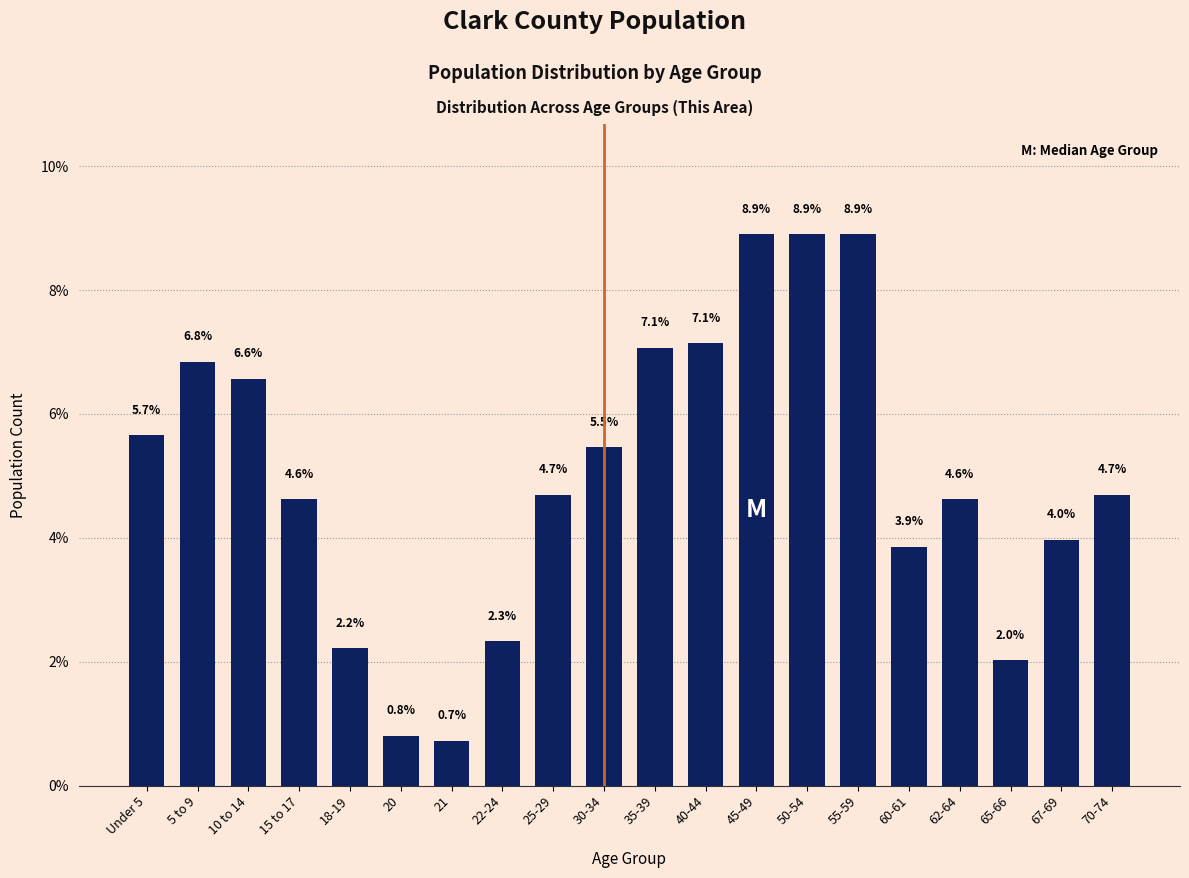

Reading right to left, transcribe all the data shown in this chart.

70-74=4.7	67-69=4.0	65-66=2.0	62-64=4.6	60-61=3.9	55-59=8.9	50-54=8.9	45-49=8.9	40-44=7.1	35-39=7.1	30-34=5.5	25-29=4.7	22-24=2.3	21=0.7	20=0.8	18-19=2.2	15 to 17=4.6	10 to 14=6.6	5 to 9=6.8	Under 5=5.7